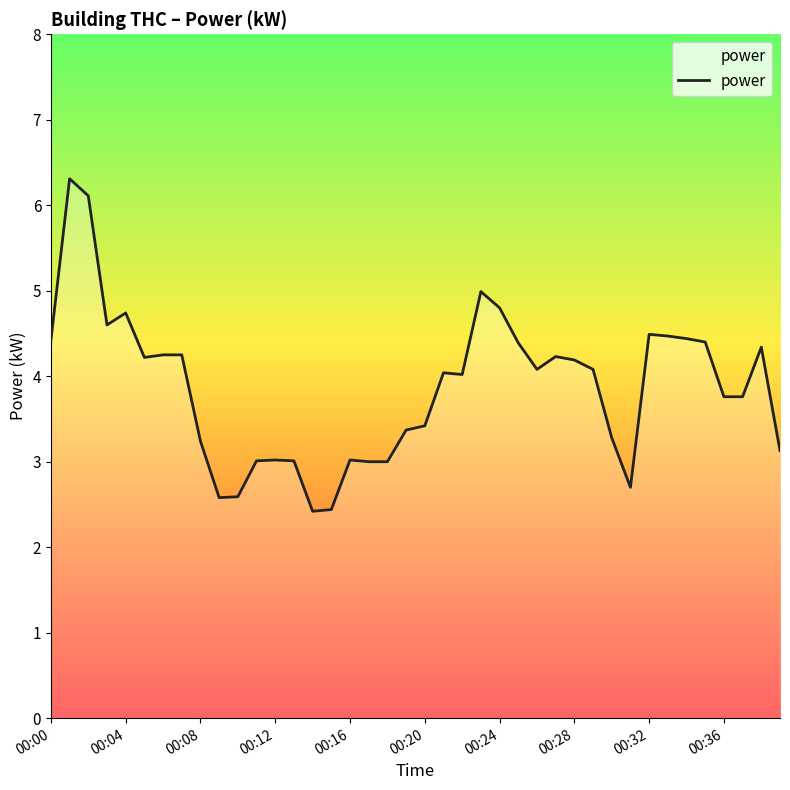

What is the smallest value displayed?

2.4